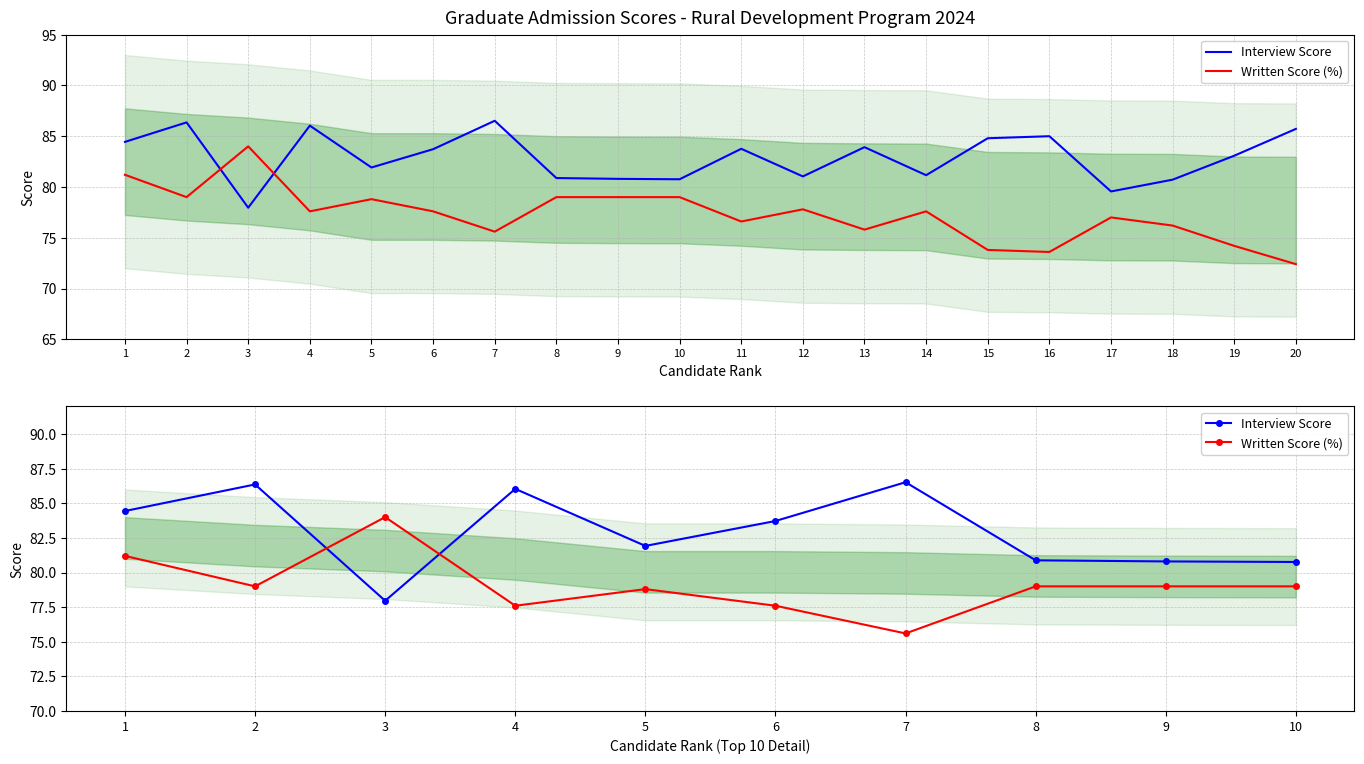

What is the greatest value displayed?

86.5